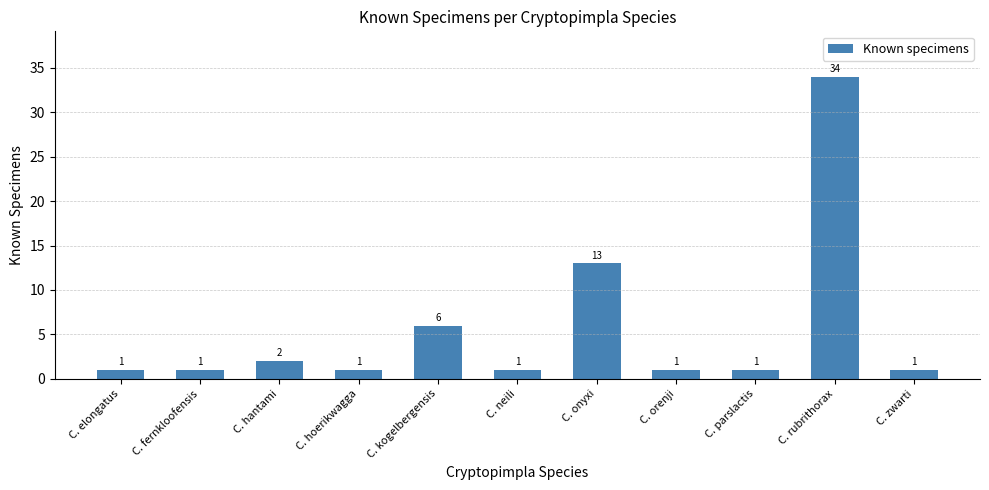

What is the difference between the maximum and minimum values?

33